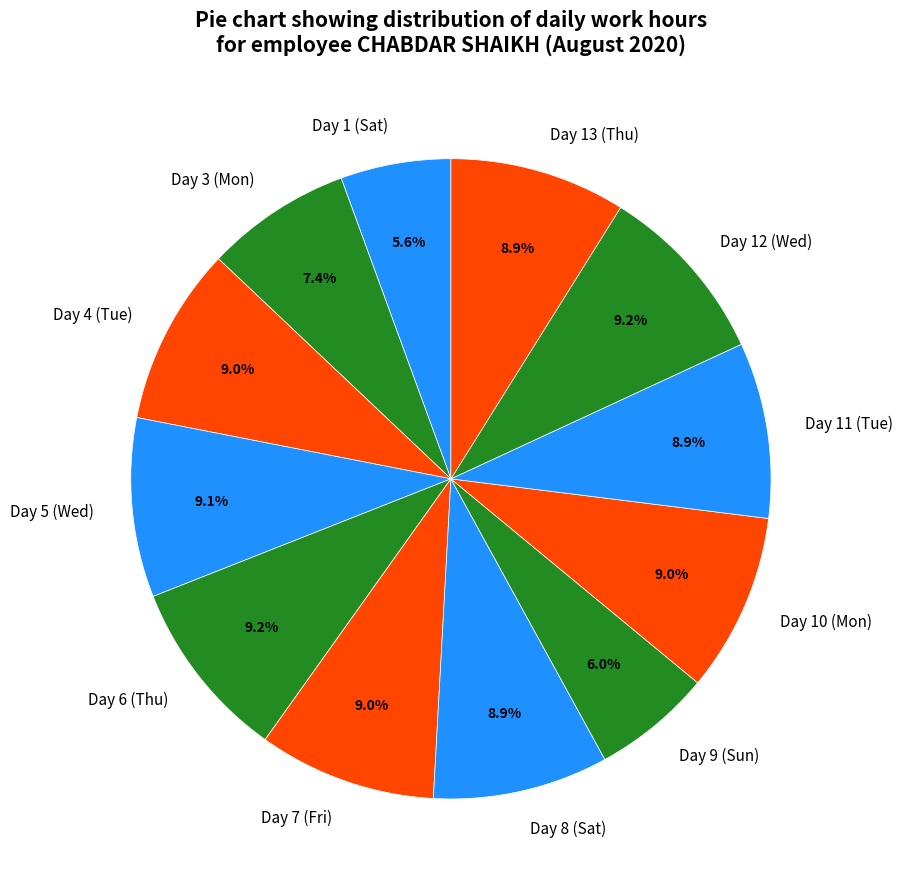

To the nearest percent, what percentage of the pie is Day 5 (Wed)?

9%